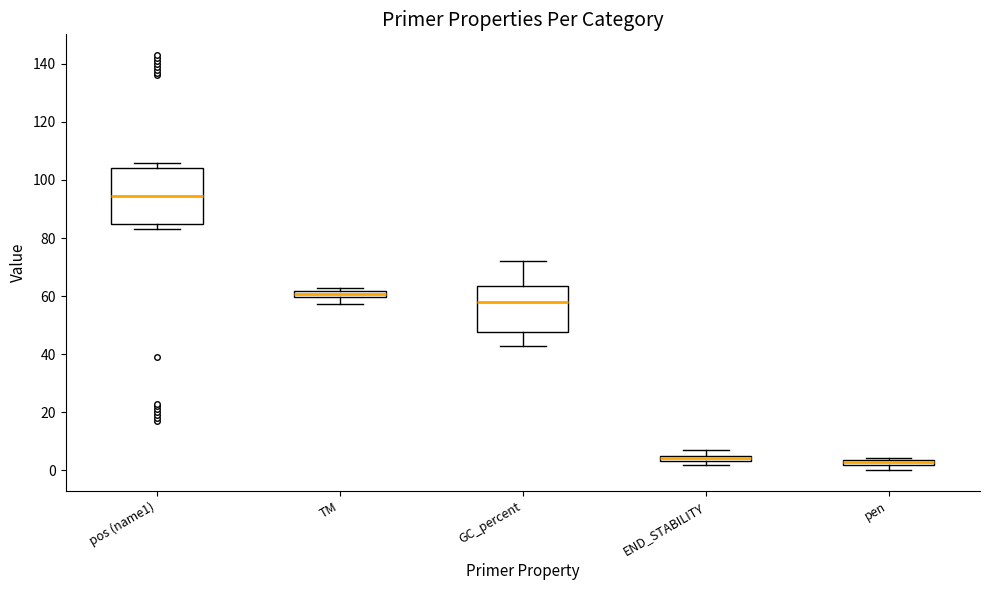

Where is the upper edge of the box for pen on the y-axis? The values are not printed on the chart, so give them approximately, as read against the axis.

4